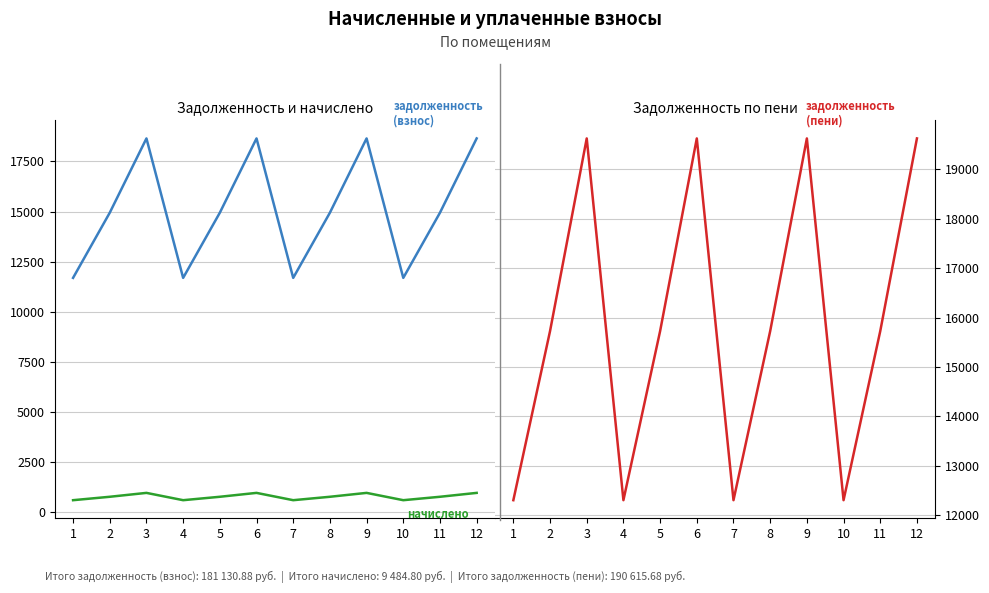

In задолженность (взнос), how many points are higher than both neighbors (excluding endpoints)?

3